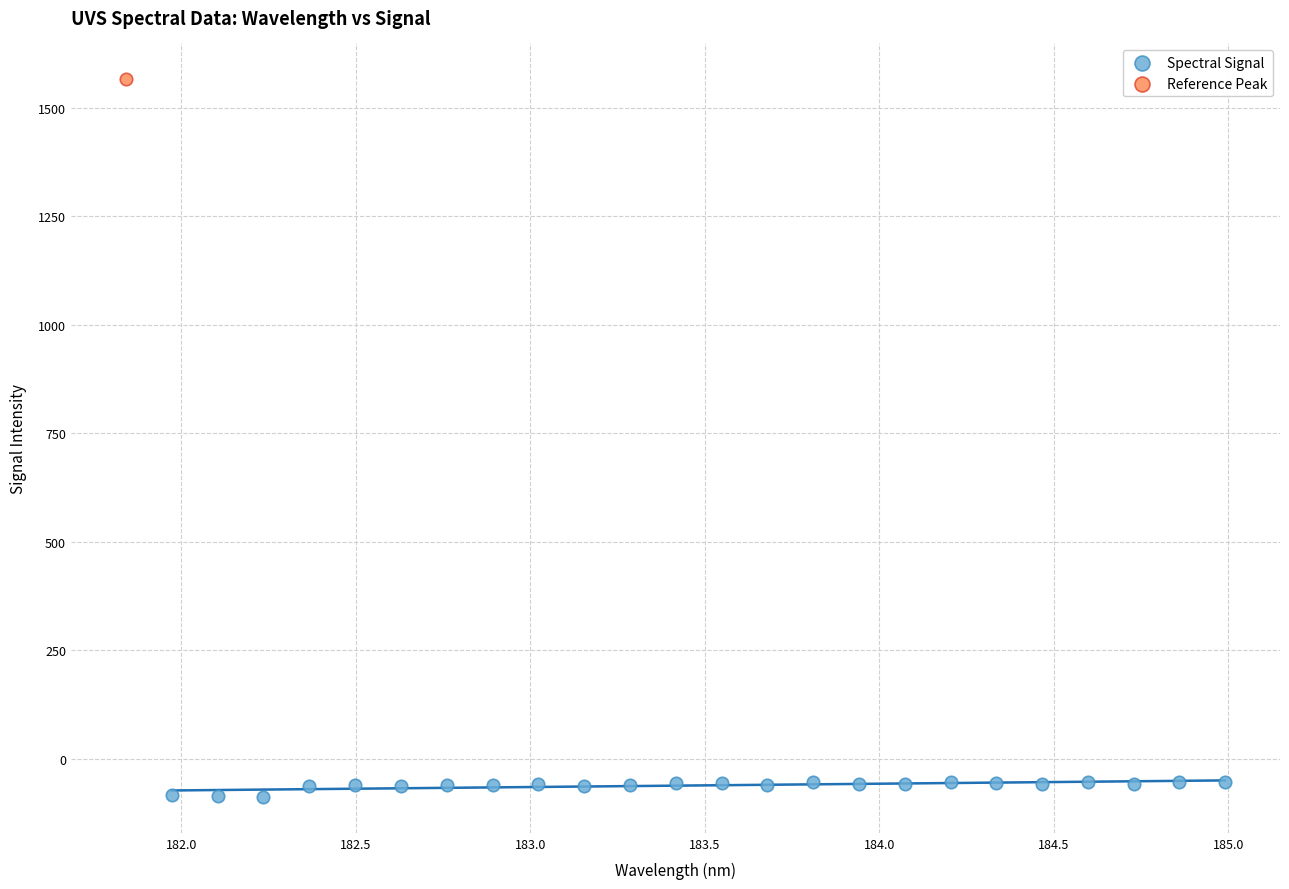

What are all the series names shown in the legend?

Spectral Signal, Reference Peak